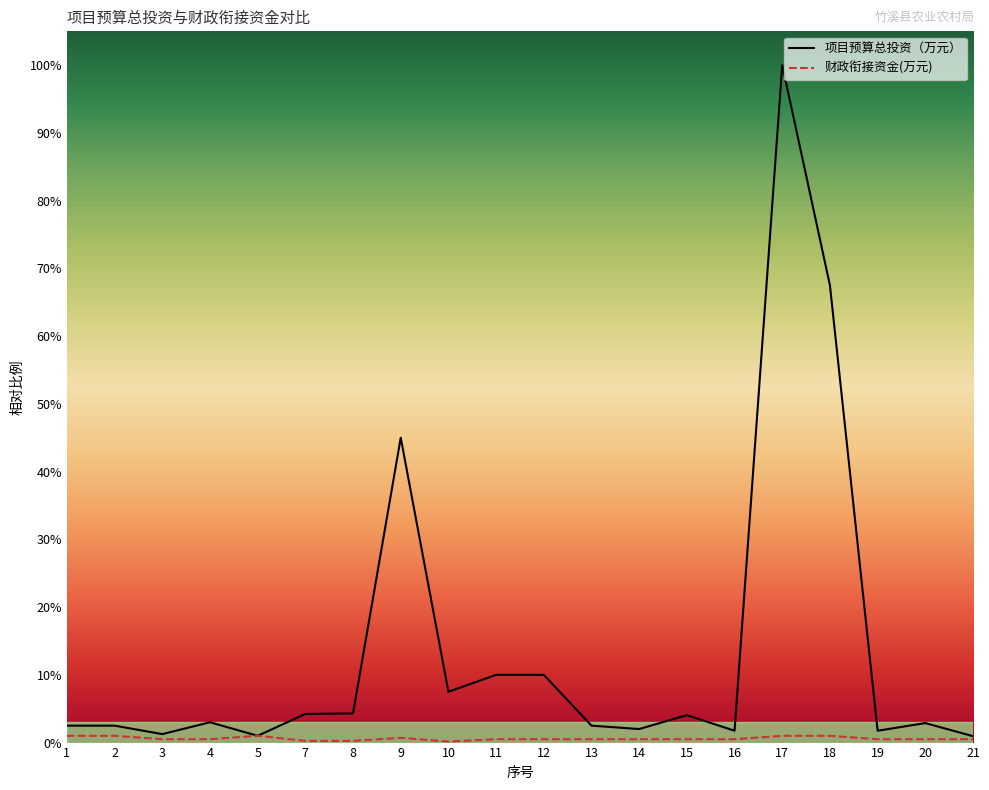

What is the total value across all series at 10?

7.7